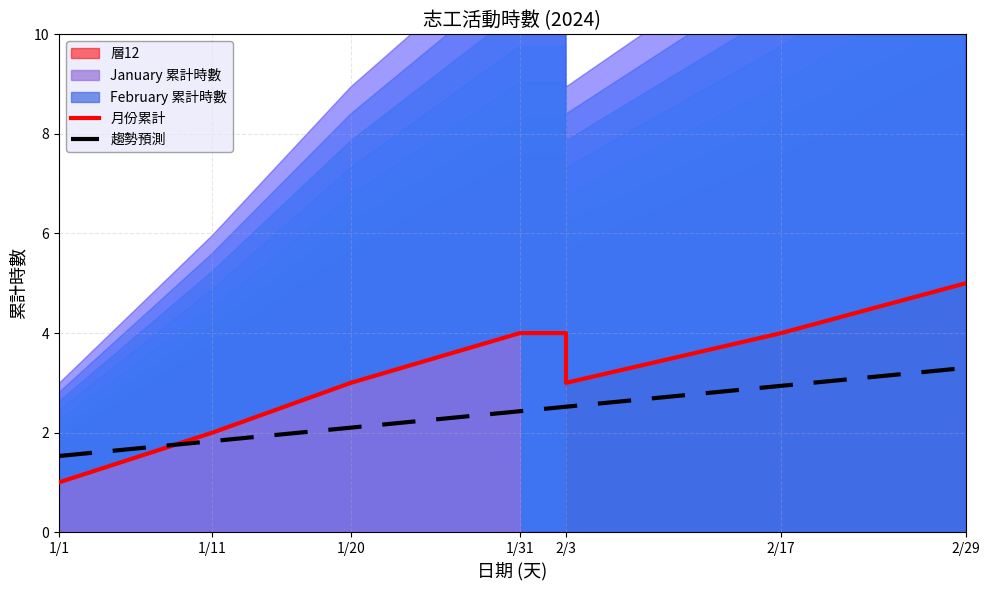

Does the chart display data point markers on the line(s)?

No